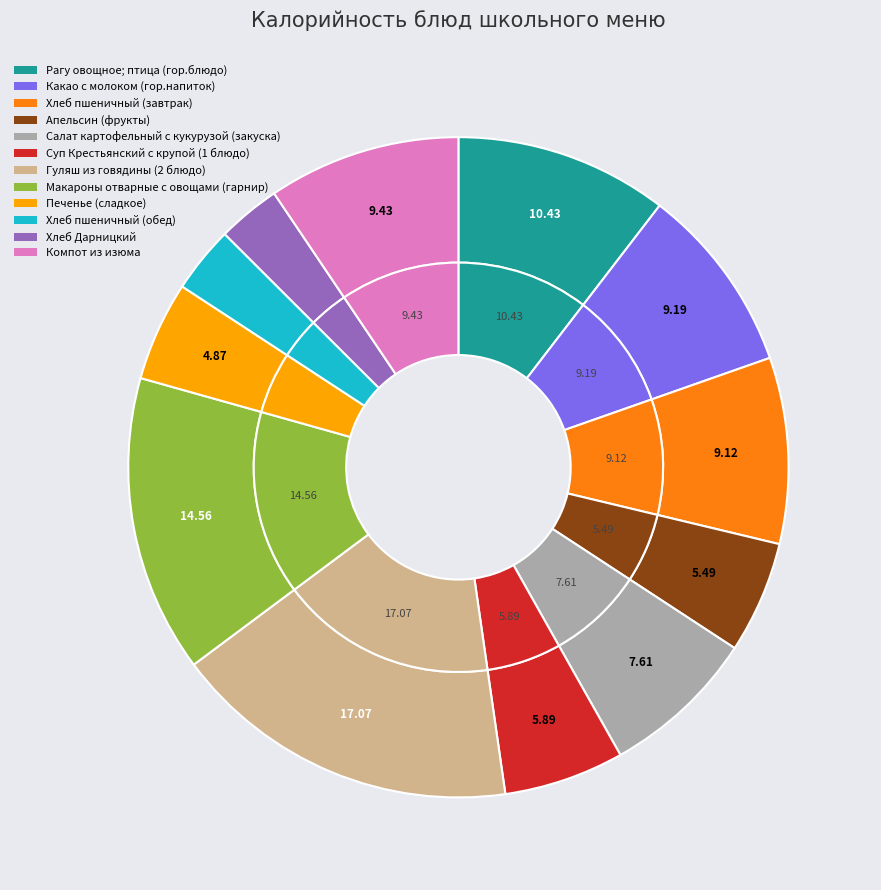

What percentage is NOT represented by Компот из изюма?

90.6%